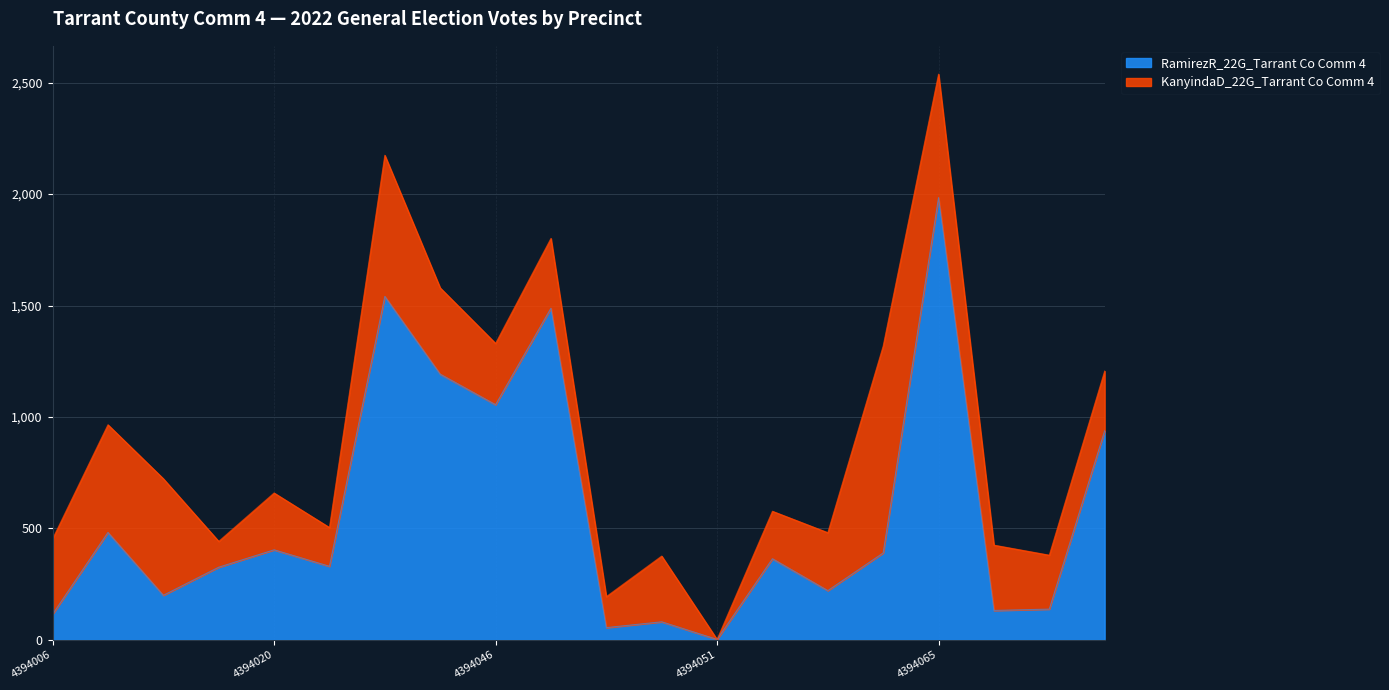

What is the value of the 9th point from the left?

1055